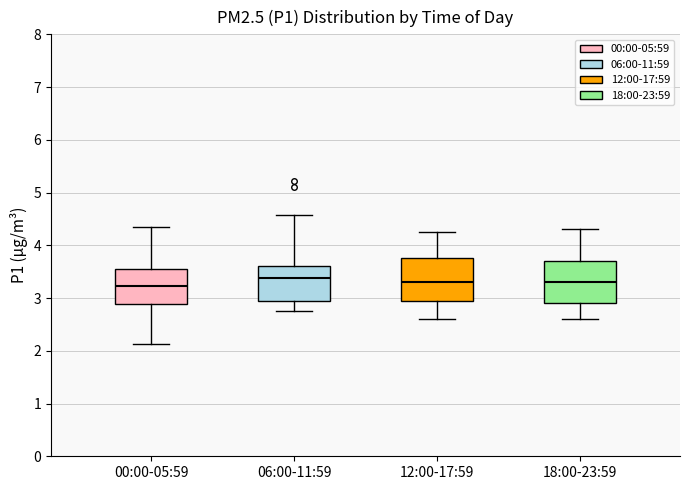

Reading left to right, read every box against the y-axis: the position of its median line, the range the box covers, and the ends of its whiskers. The values are not printed on the chart, so give them approximately, as read against the axis.

00:00-05:59: median 3.2, box 2.9 to 3.6, whiskers 2.1 to 4.4
06:00-11:59: median 3.4, box 3.0 to 3.6, whiskers 2.8 to 4.6
12:00-17:59: median 3.3, box 3.0 to 3.8, whiskers 2.6 to 4.3
18:00-23:59: median 3.3, box 2.9 to 3.7, whiskers 2.6 to 4.3